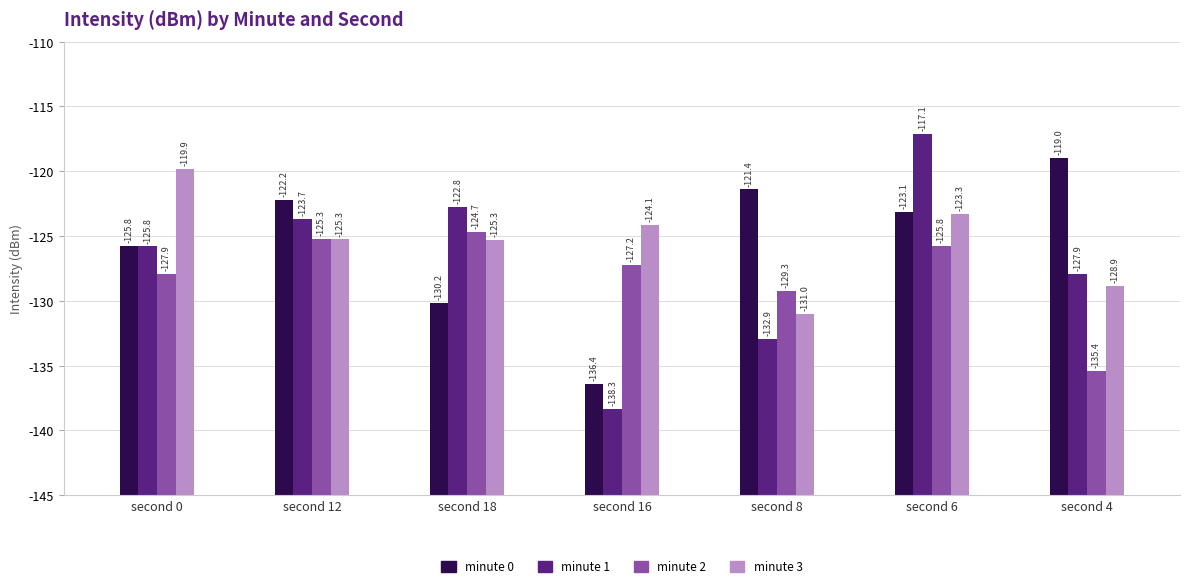

Are the bars horizontal?

No